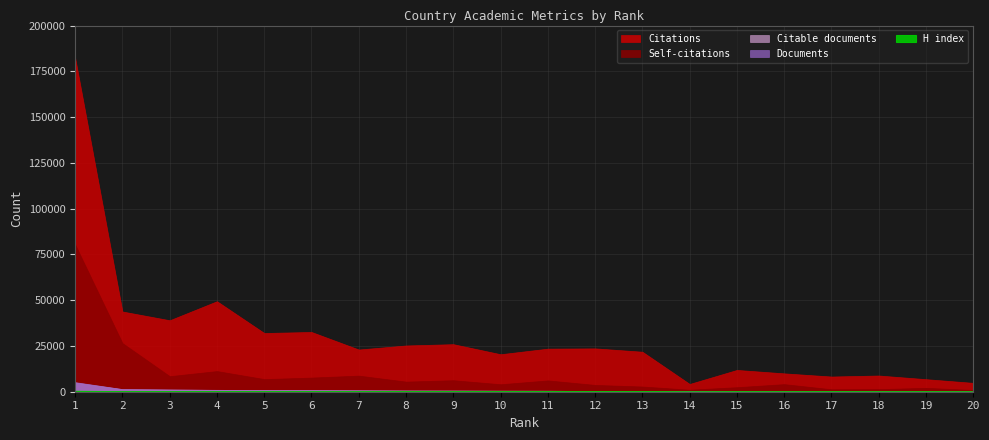

True or false: Citable documents and H index intersect in this chart.

False